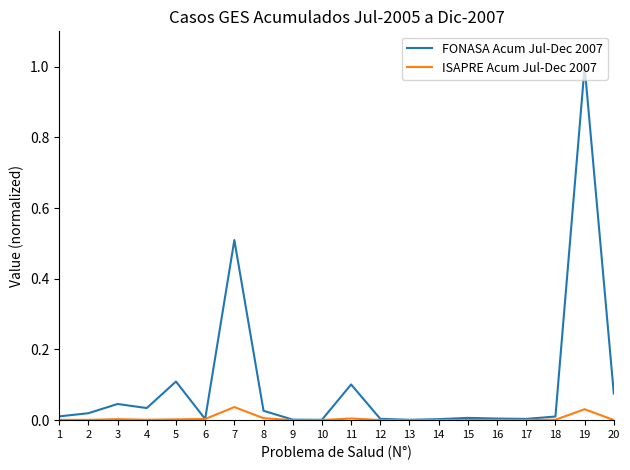

Which category has the highest value across all series?

19